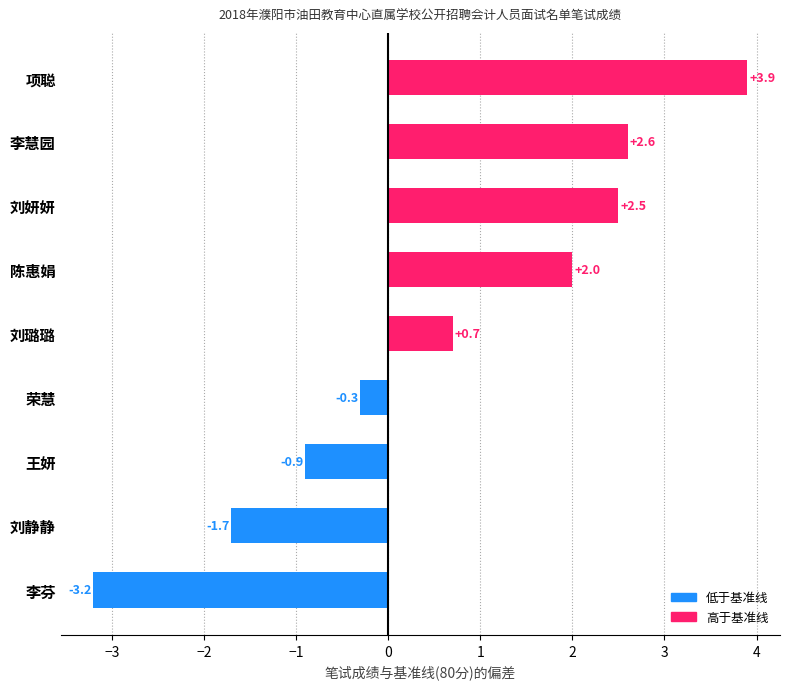

What is the label of the 7th bar from the top?

王妍